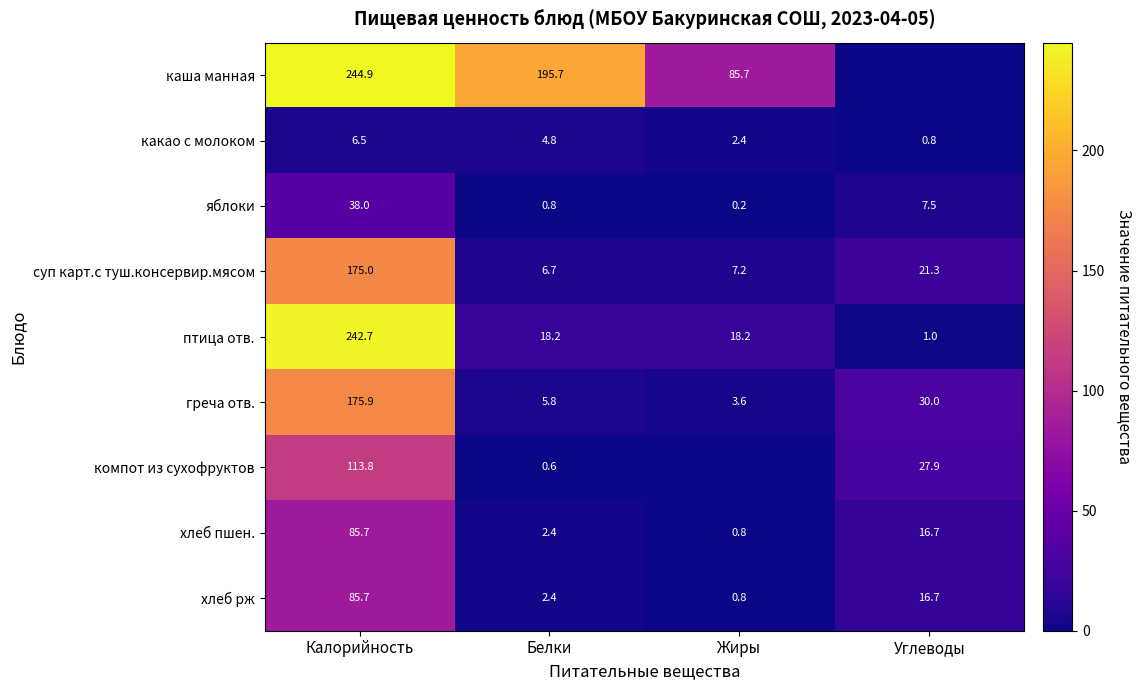

What is the difference between the maximum and second lowest values in the суп карт.с туш.консервир.мясом series?

167.8